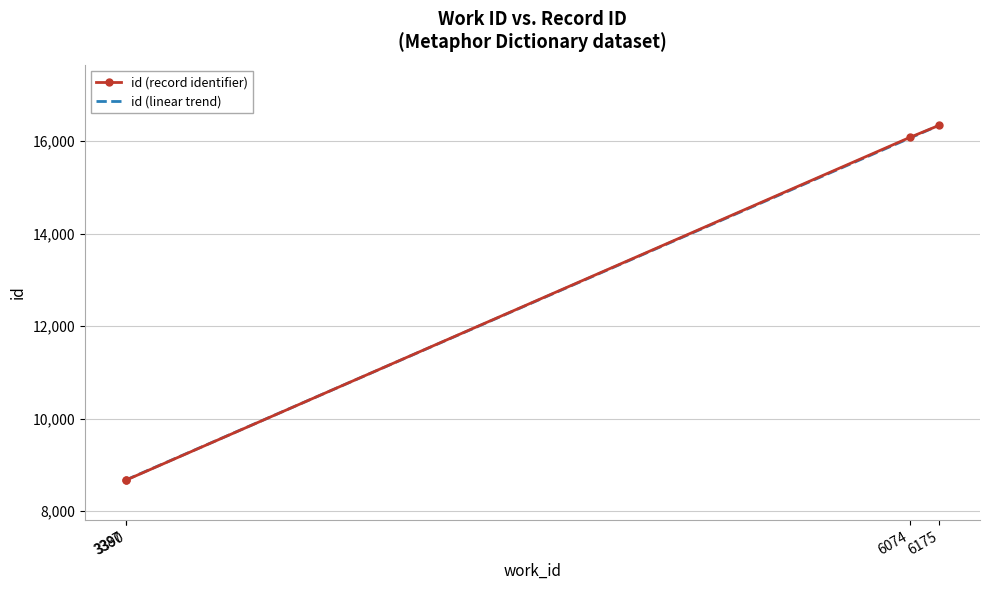

What is the minimum value for id (record identifier)?

8668.0